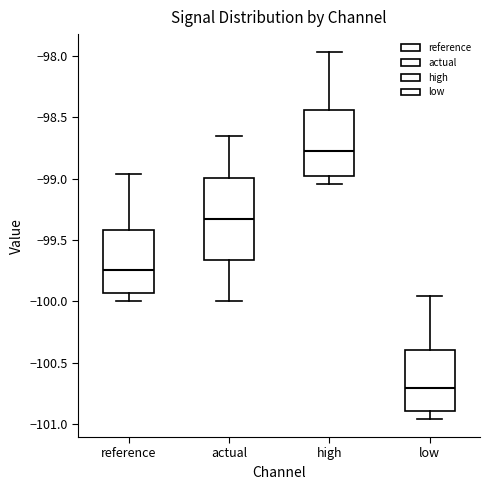

Reading left to right, transcribe this box plot: for each box, give where its median line is, the range the box spans, and where its two whiskers end, as read against the y-axis. The values are not printed on the chart, so give them approximately, as read against the axis.

reference: median -99.75, box -99.95 to -99.40, whiskers -100.00 to -98.95
actual: median -99.35, box -99.65 to -99.00, whiskers -100.00 to -98.65
high: median -98.80, box -99.00 to -98.45, whiskers -99.05 to -97.95
low: median -100.70, box -100.90 to -100.40, whiskers -100.95 to -99.95